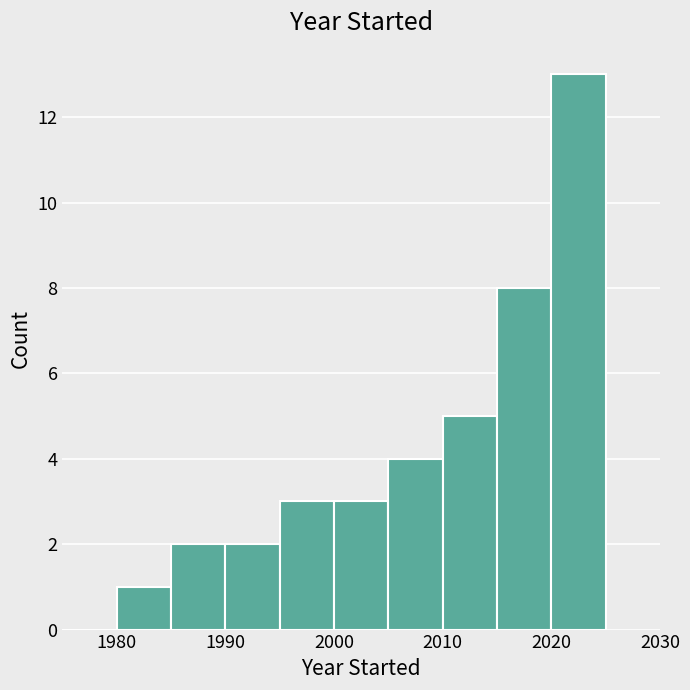

Reading left to right, transcribe this chart: for each bar, give the range it covers on the x-axis and its height. The values are not printed on the chart, so give them approximately, as read against the axis.

1975 to 1980: 0
1980 to 1985: 1
1985 to 1990: 2
1990 to 1995: 2
1995 to 2000: 3
2000 to 2005: 3
2005 to 2010: 4
2010 to 2015: 5
2015 to 2020: 8
2020 to 2025: 13